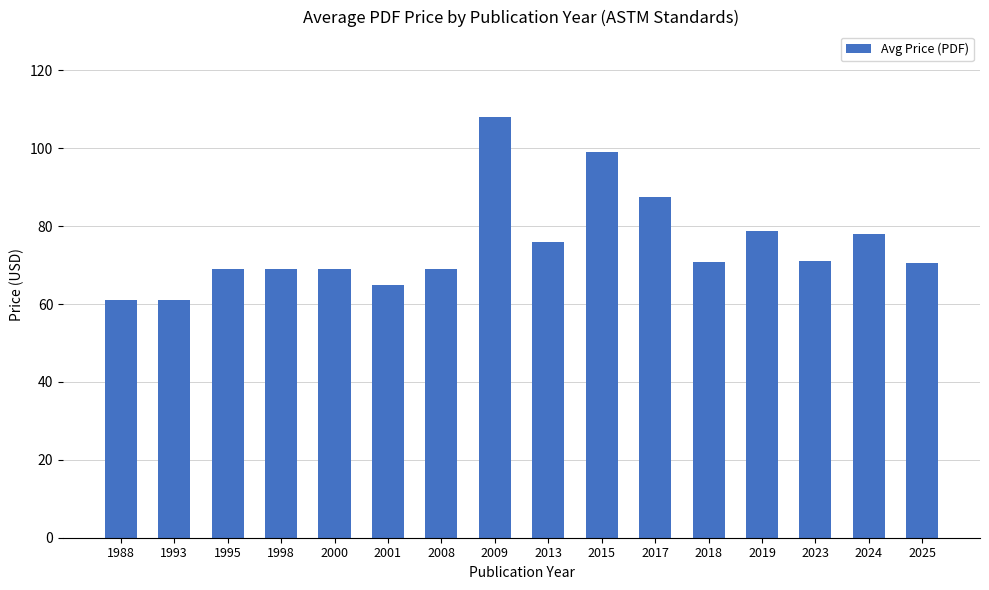

The chart shows a value of 69.0 at 2000. True or false?

True